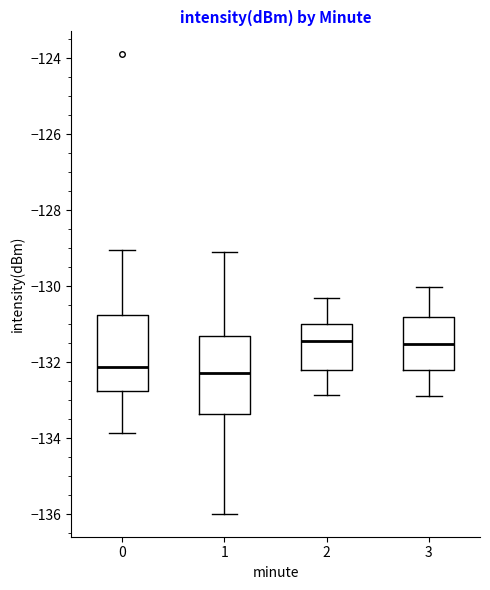

Reading left to right, transcribe this box plot: for each box, give where its median line is, the range the box spans, and where its two whiskers end, as read against the y-axis. The values are not printed on the chart, so give them approximately, as read against the axis.

0: median -132.2, box -132.8 to -130.8, whiskers -133.8 to -129.0
1: median -132.2, box -133.4 to -131.4, whiskers -136.0 to -129.2
2: median -131.4, box -132.2 to -131.0, whiskers -132.8 to -130.4
3: median -131.6, box -132.2 to -130.8, whiskers -133.0 to -130.0